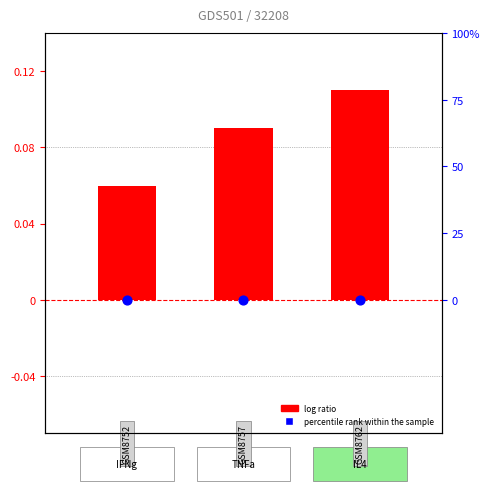

At which category is the sum across all series the highest?

2